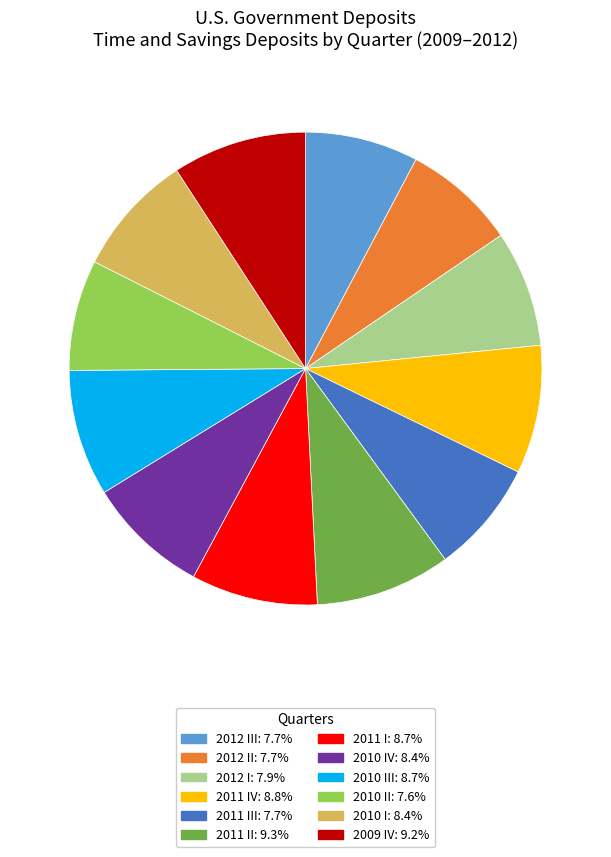

Is the sum of 2012 II: 7.7% and 2011 IV: 8.8% greater than half?

No